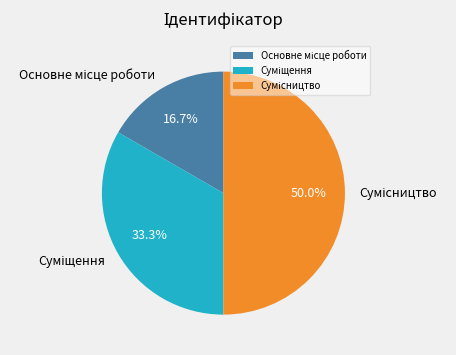

True or false: Сумісництво accounts for 50% of the total.

True